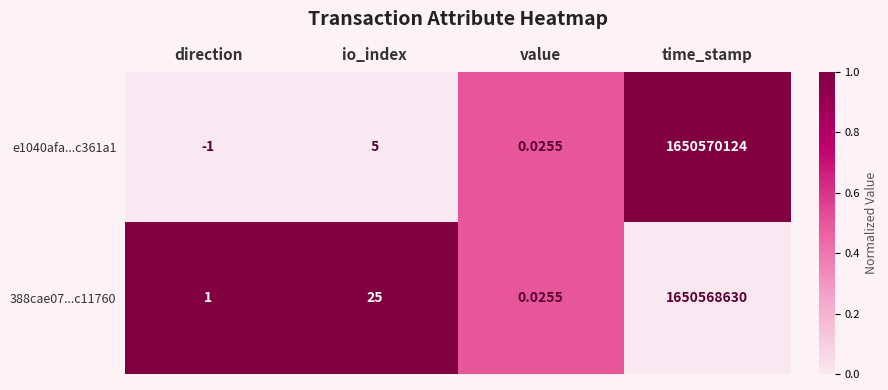

Is the value of e1040afa...c361a1 at time_stamp greater than the value of 388cae07...c11760 at direction?

Yes